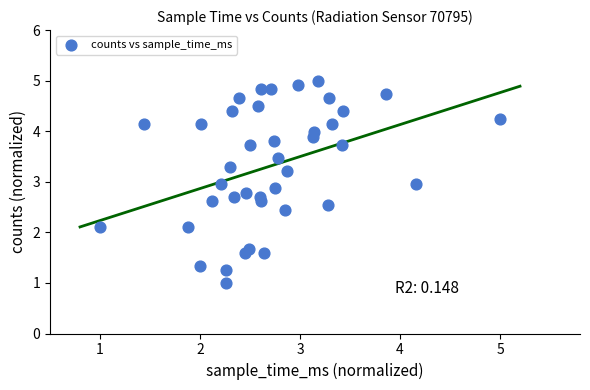

What is the range of Y values (max minus min)?

4.0